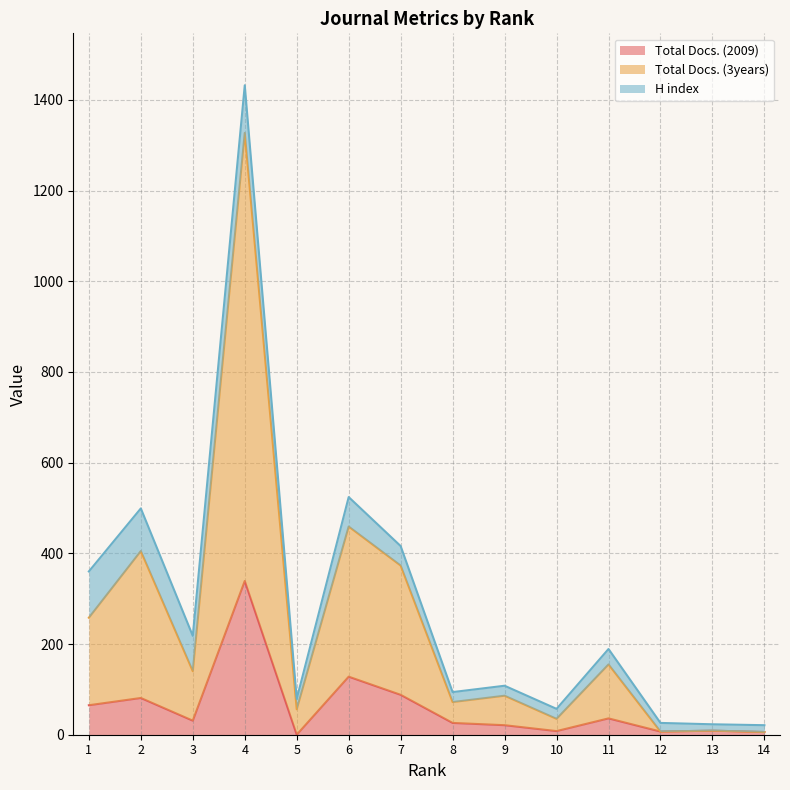

What is the sum of all Total Docs. (3years) values?

3388